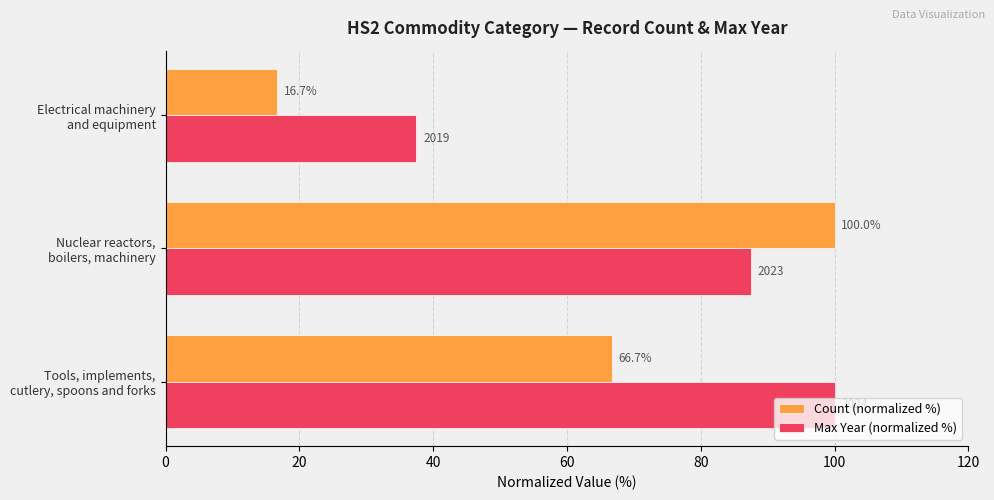

What is the maximum value shown in the chart?

100.0